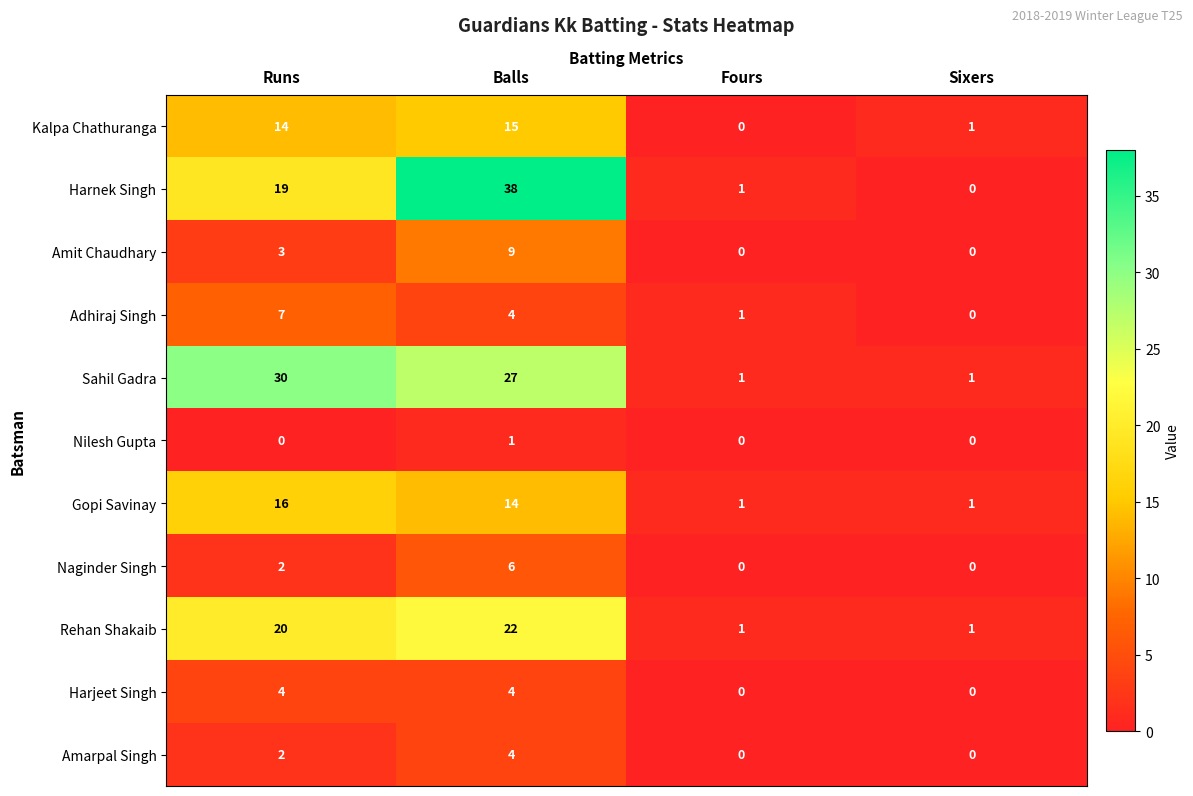

Rank the categories by Harnek Singh value from lowest to highest.

Sixers, Fours, Runs, Balls